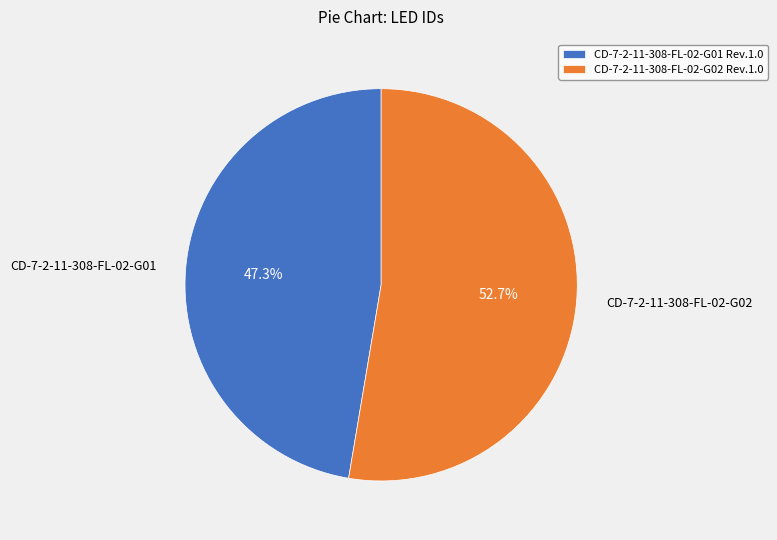

How many segments does this pie chart have?

2